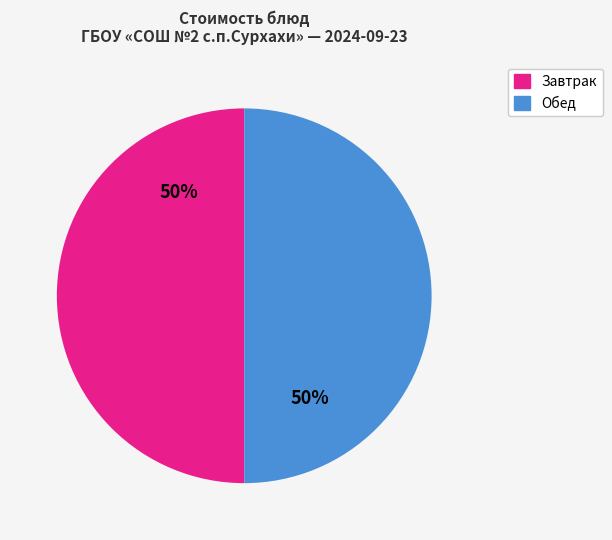

How many slices are in this pie chart?

2